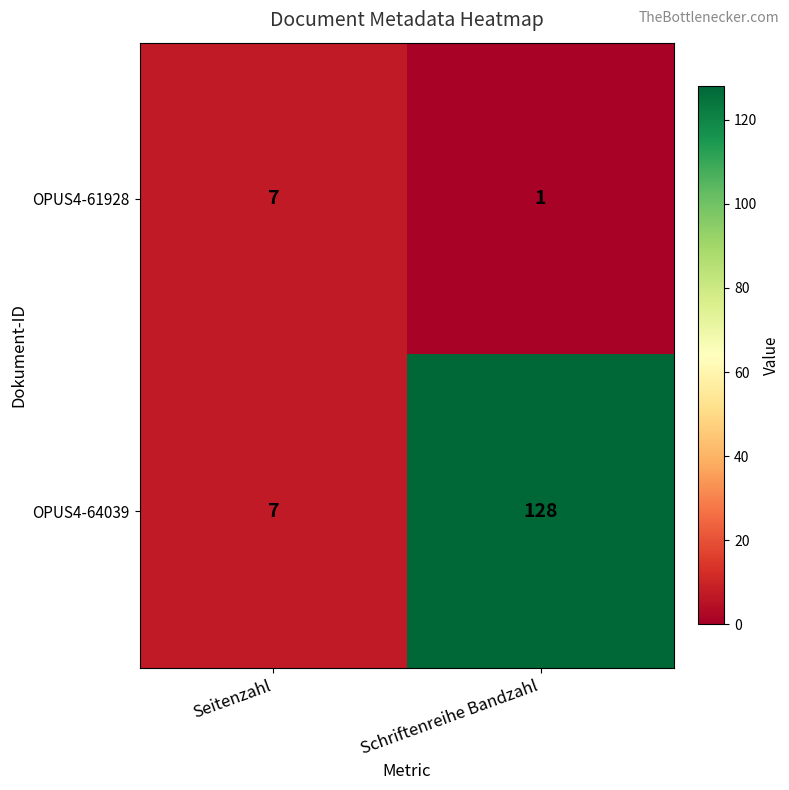

List the series in order of their peak value, highest first.

OPUS4-64039, OPUS4-61928